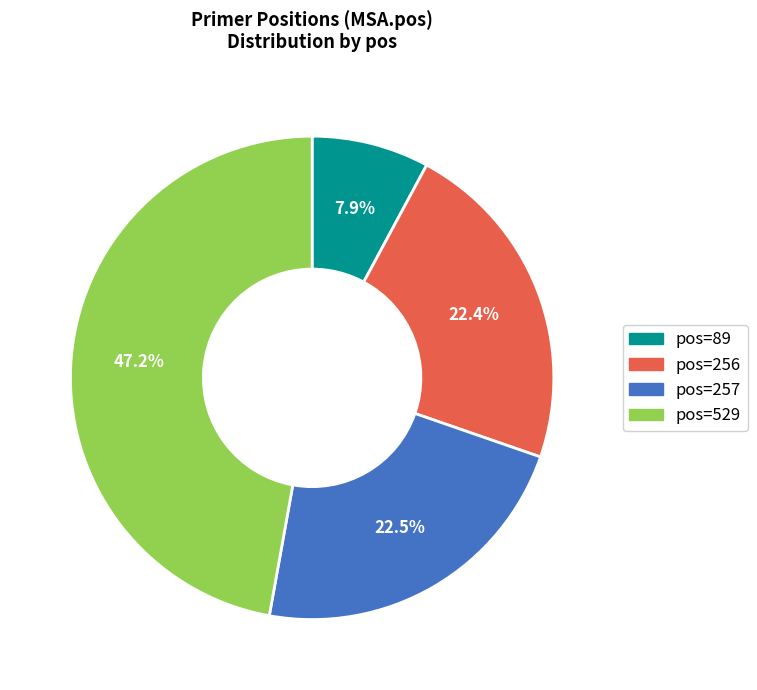

To the nearest percent, what is the average slice percentage?

25%